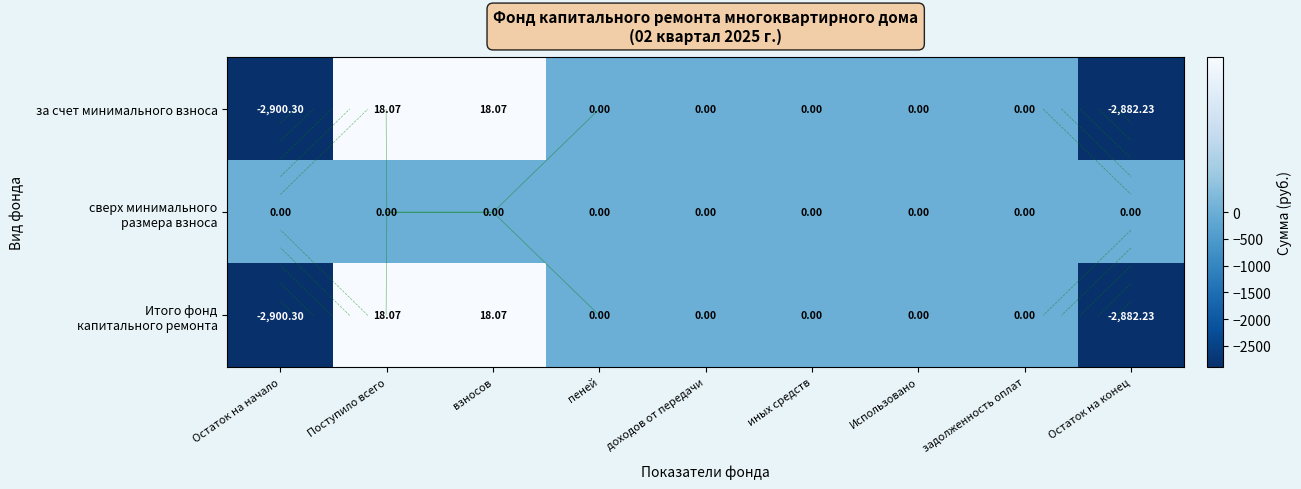

At which category is the sum across all series the highest?

Поступило всего